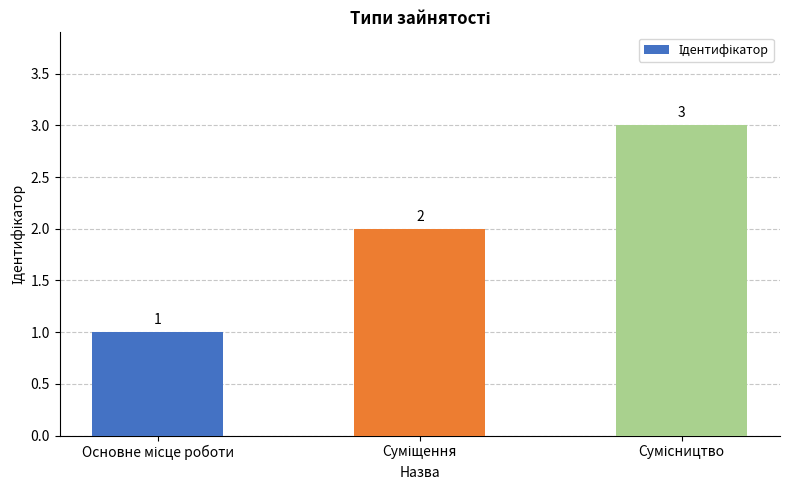

What is the greatest value displayed?

3